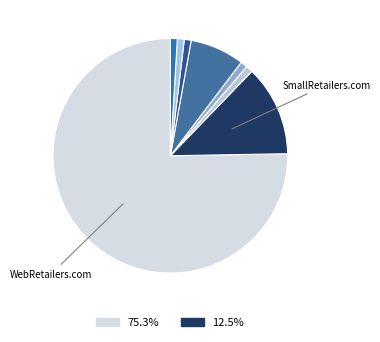

How many slices are in this pie chart?

8